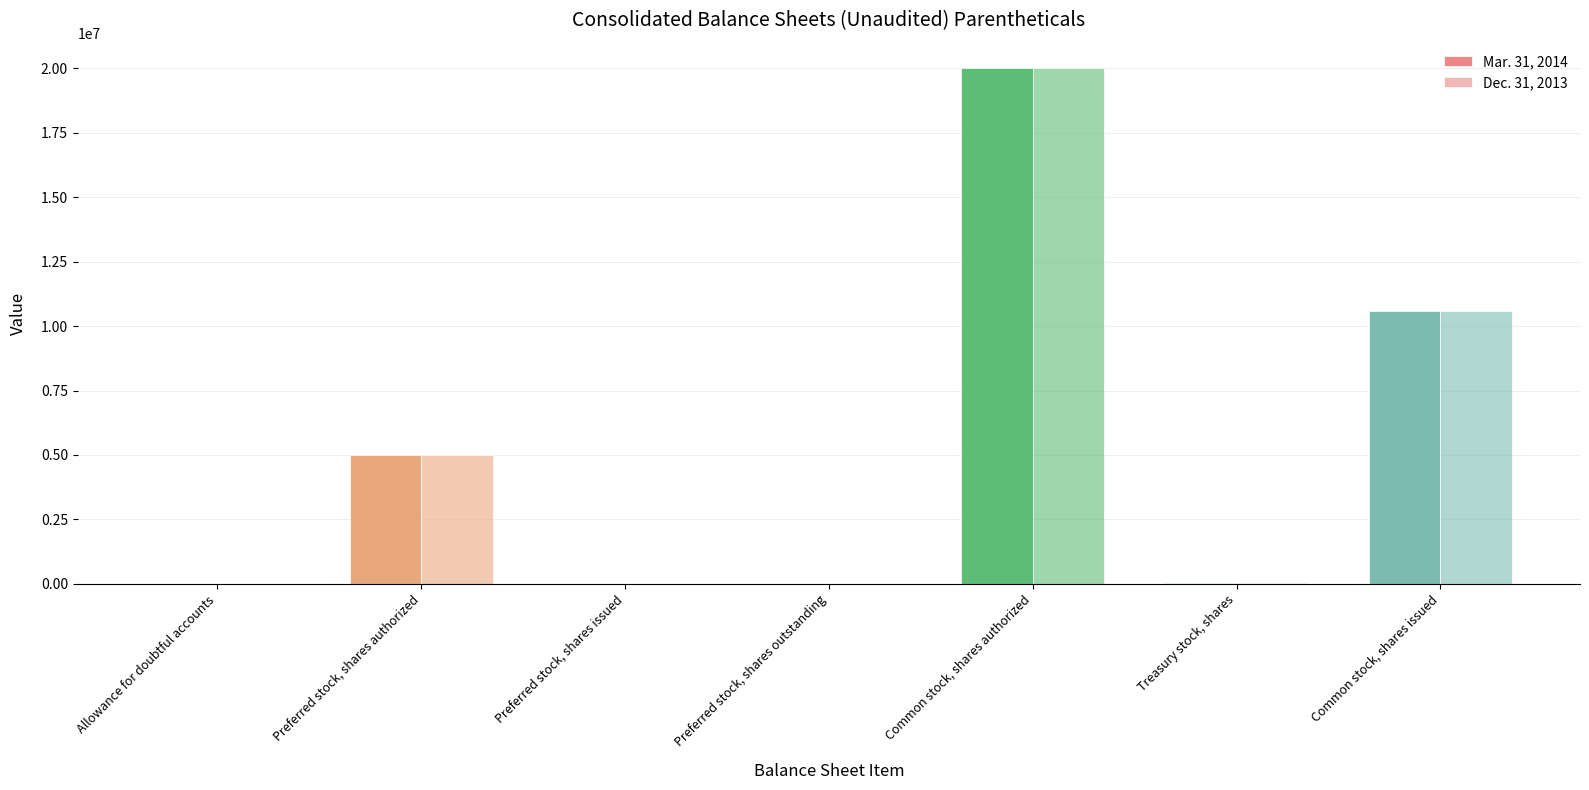

Are the bars grouped side by side (vs. stacked)?

Yes